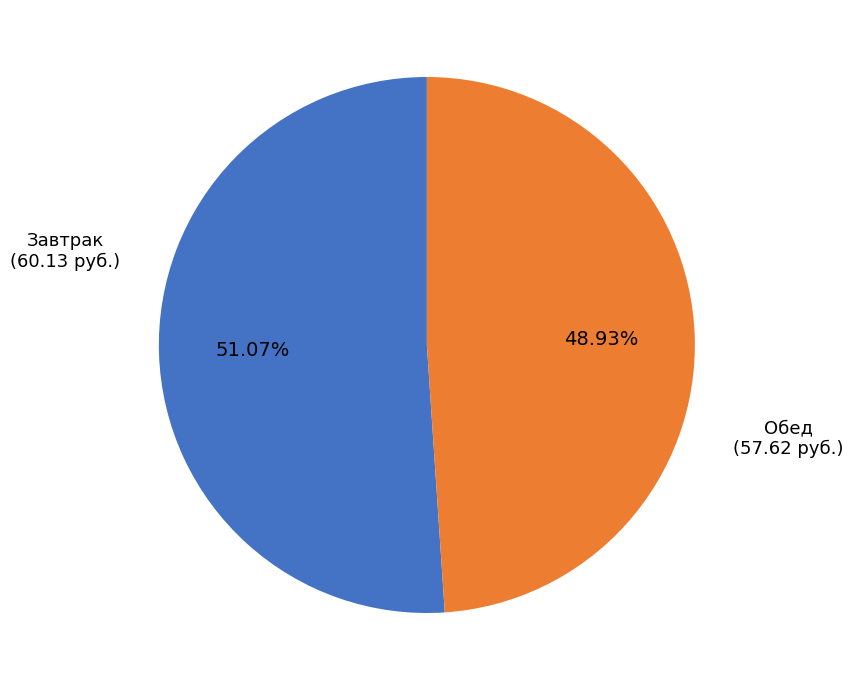

Does any single category account for the majority?

Yes